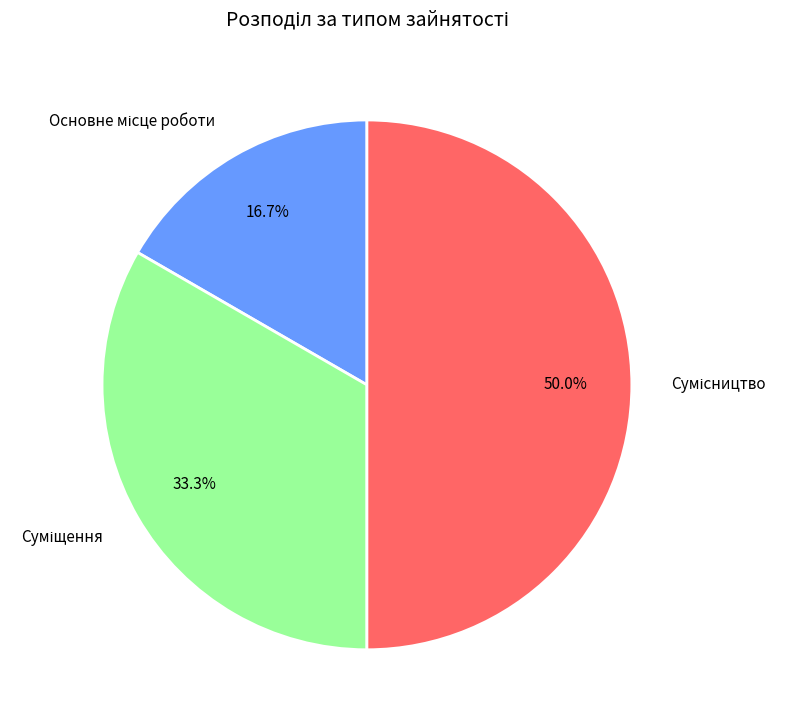

What is the change in value from Основне місце роботи to Сумісництво?

+2